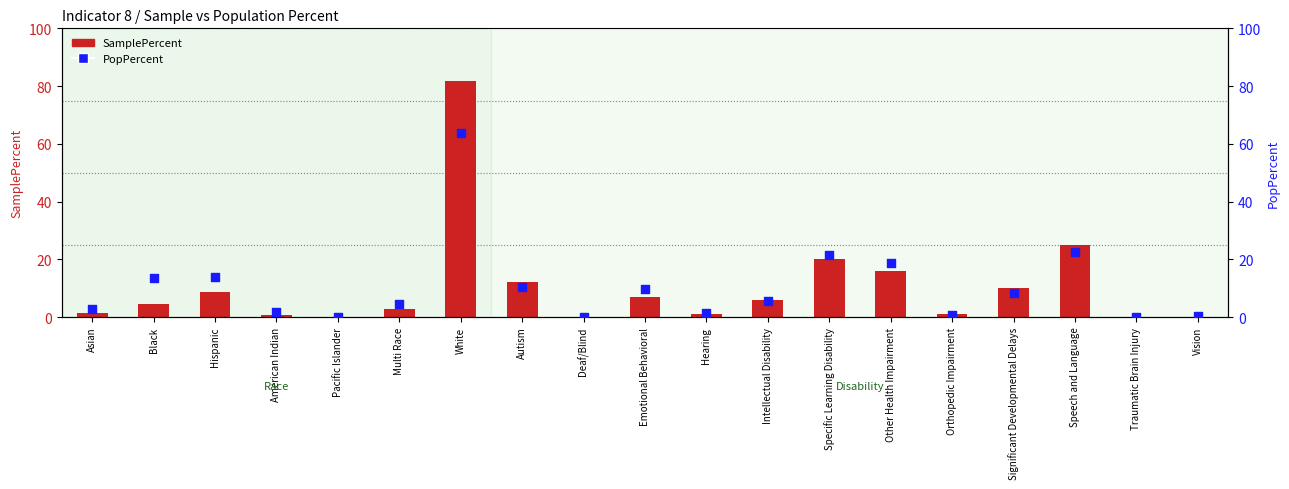

Which series contains the highest Y value?

SamplePercent